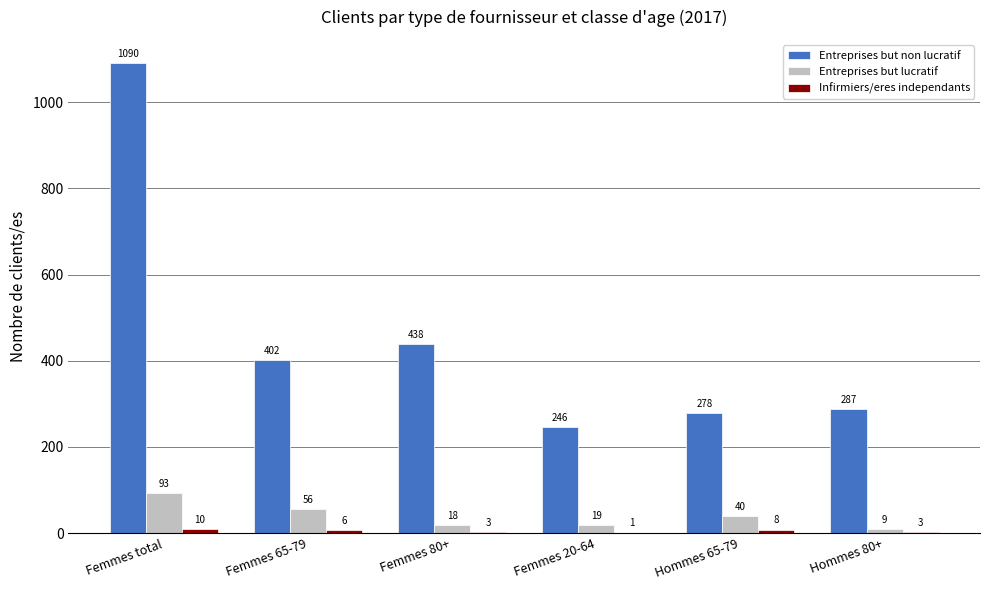

Which category has the highest value in the Entreprises but non lucratif series?

Femmes total